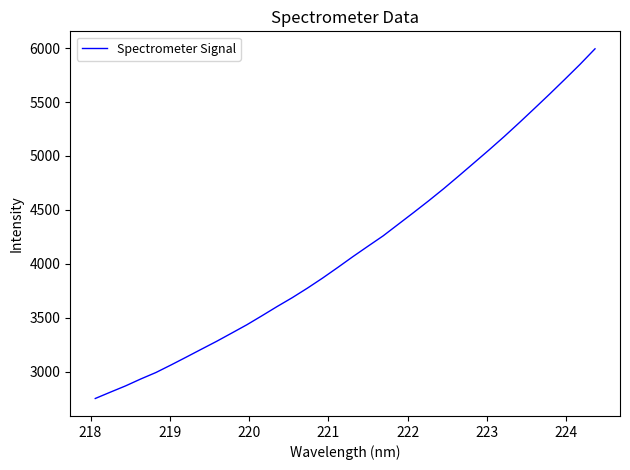

What is the difference between the maximum and minimum values?

3238.7